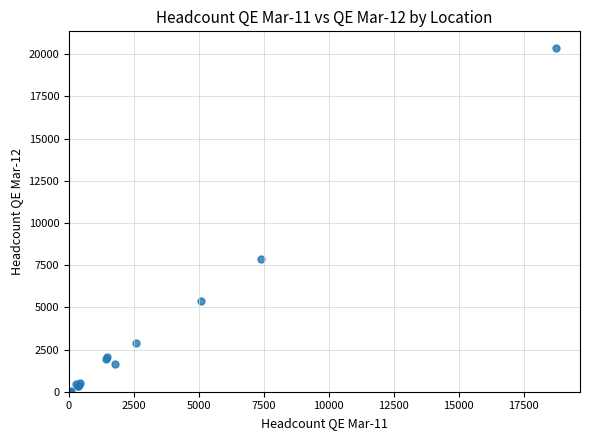

What Y value in the scatter plot is closest to 10171?

7853